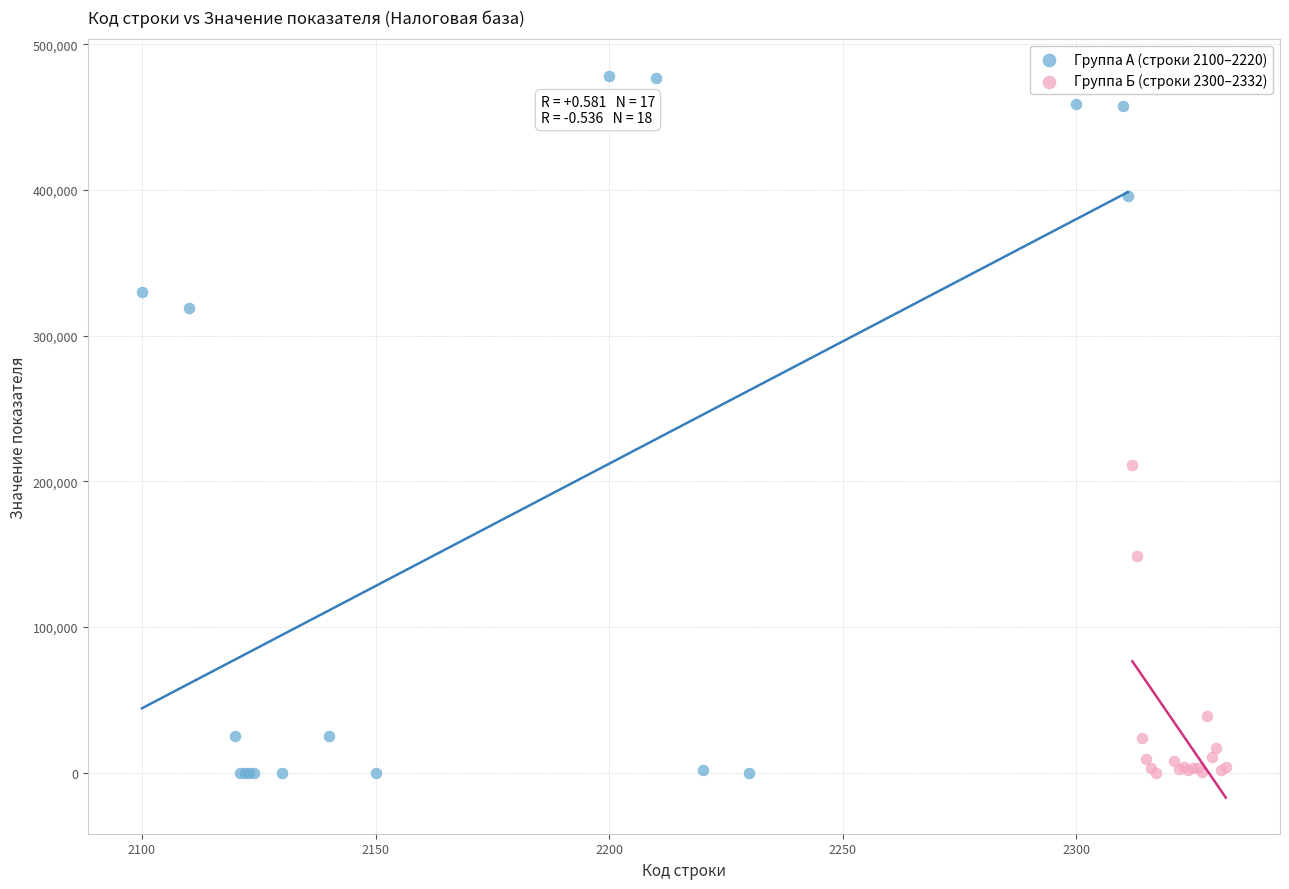

Which series has the widest spread of Y values?

Группа А (строки 2100–2220)